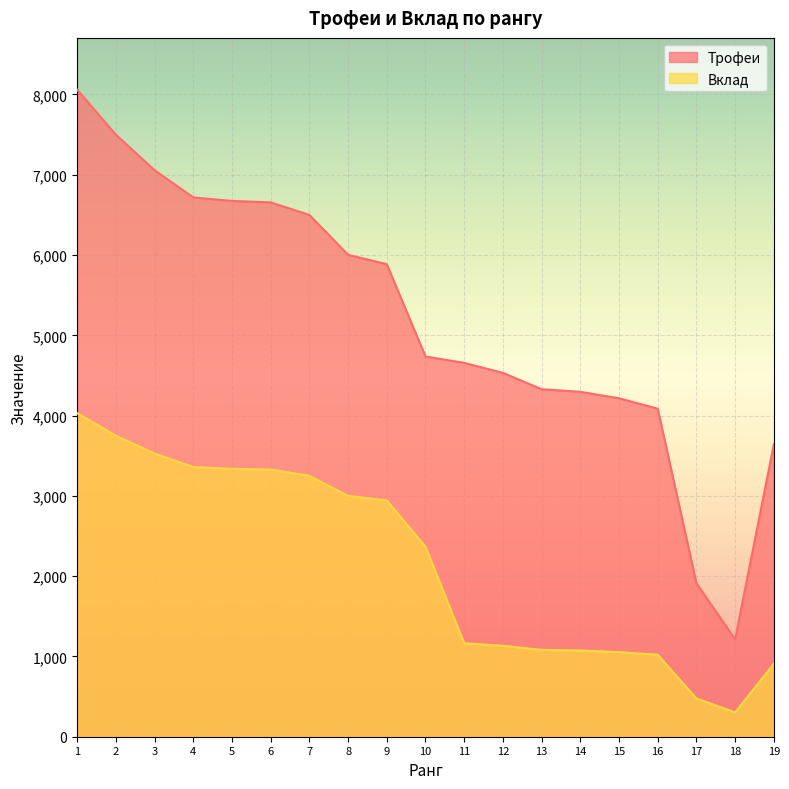

At which category is the sum across all series the highest?

1